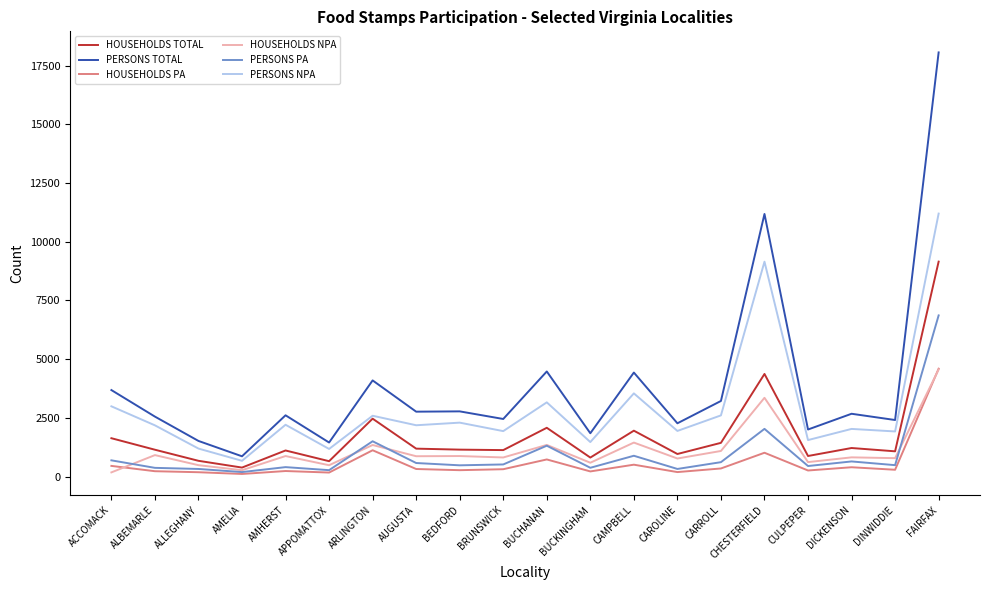

What is the sum of all PERSONS PA values?

19330